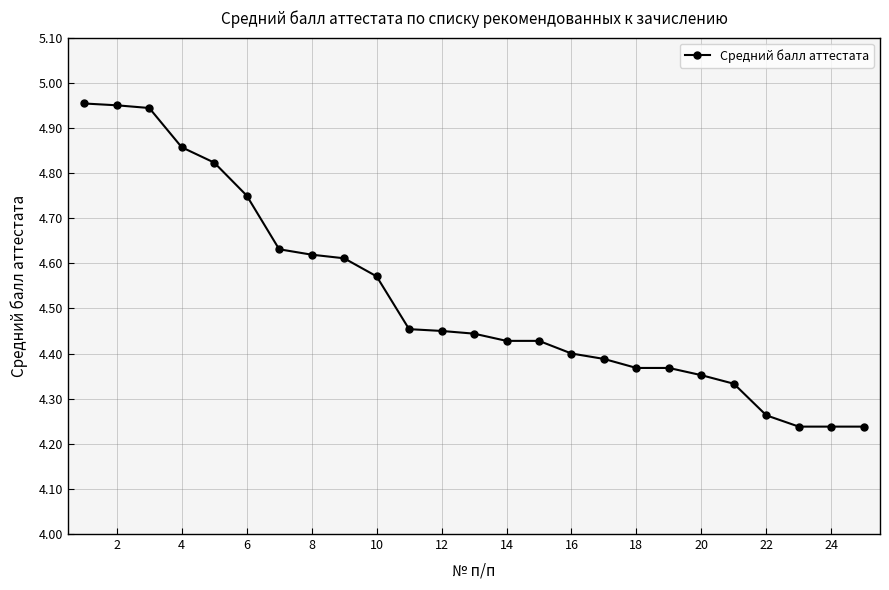

What is the sum of all values?

113.1